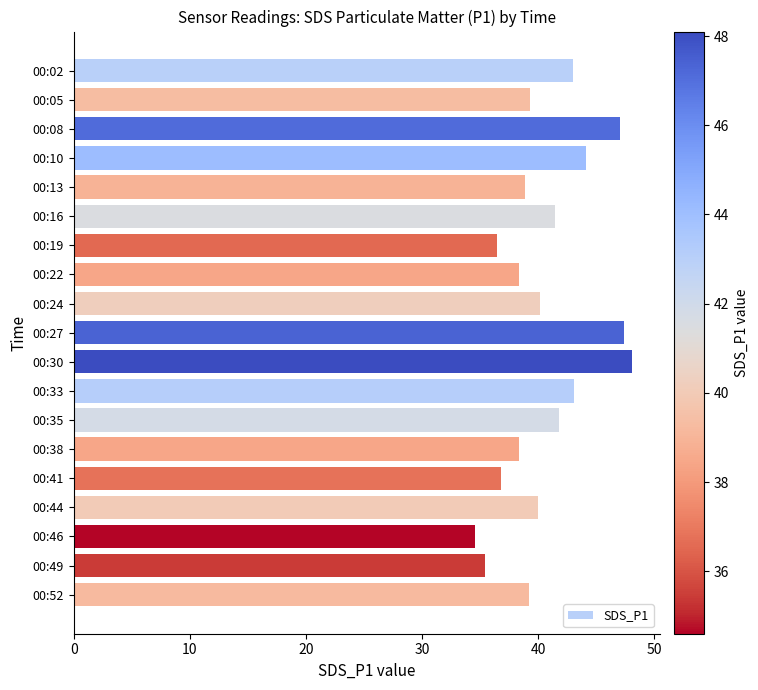

At which category does the chart reach its peak across all series?

00:30